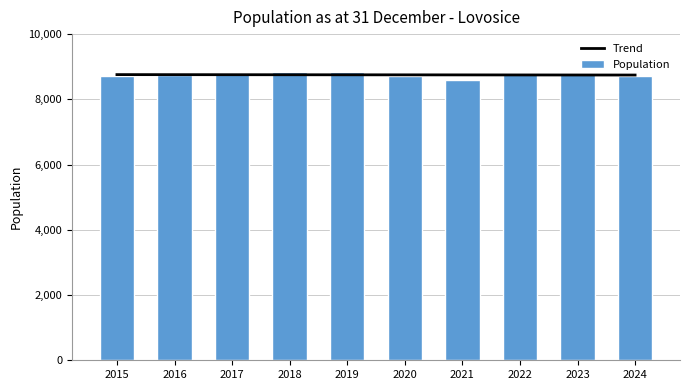

What is the maximum value for Trend?

8758.3